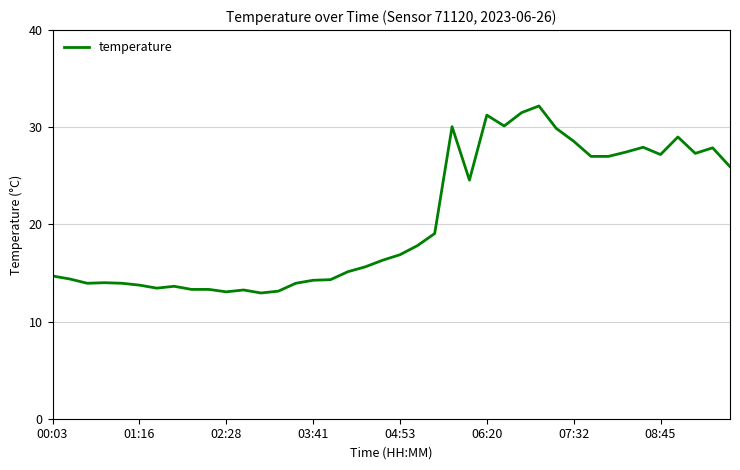

Does the chart have visible grid lines?

Yes